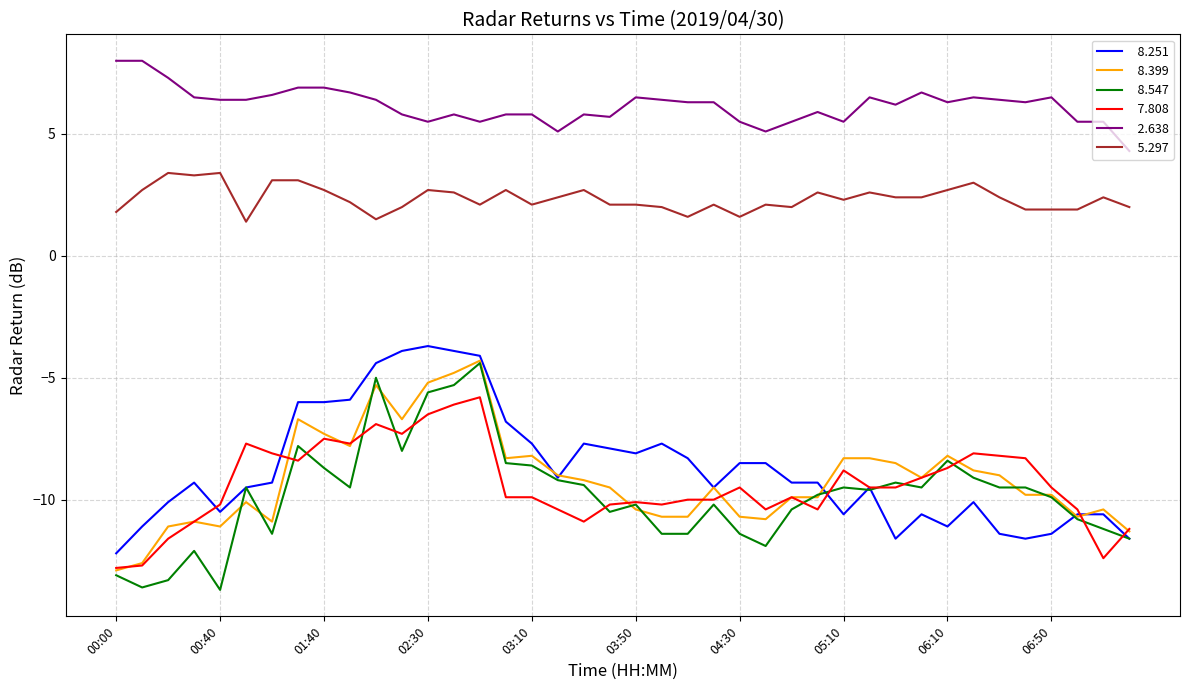

What is the minimum value shown in the chart?

-13.7